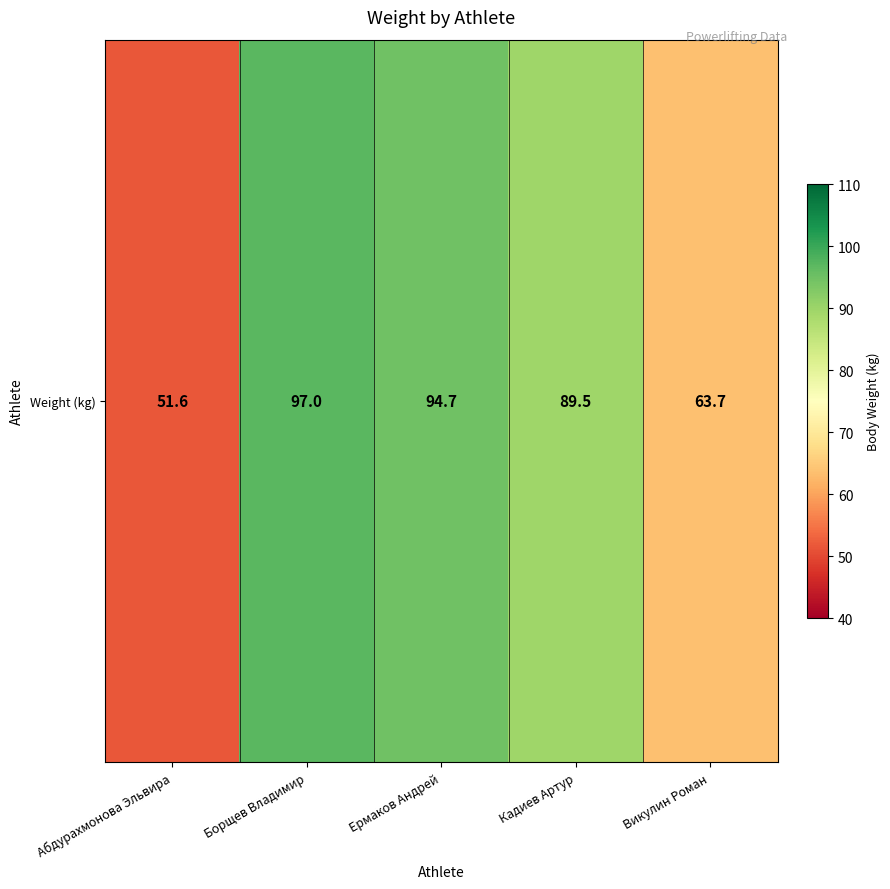

Which label corresponds to the largest value in the chart?

Борщев Владимир